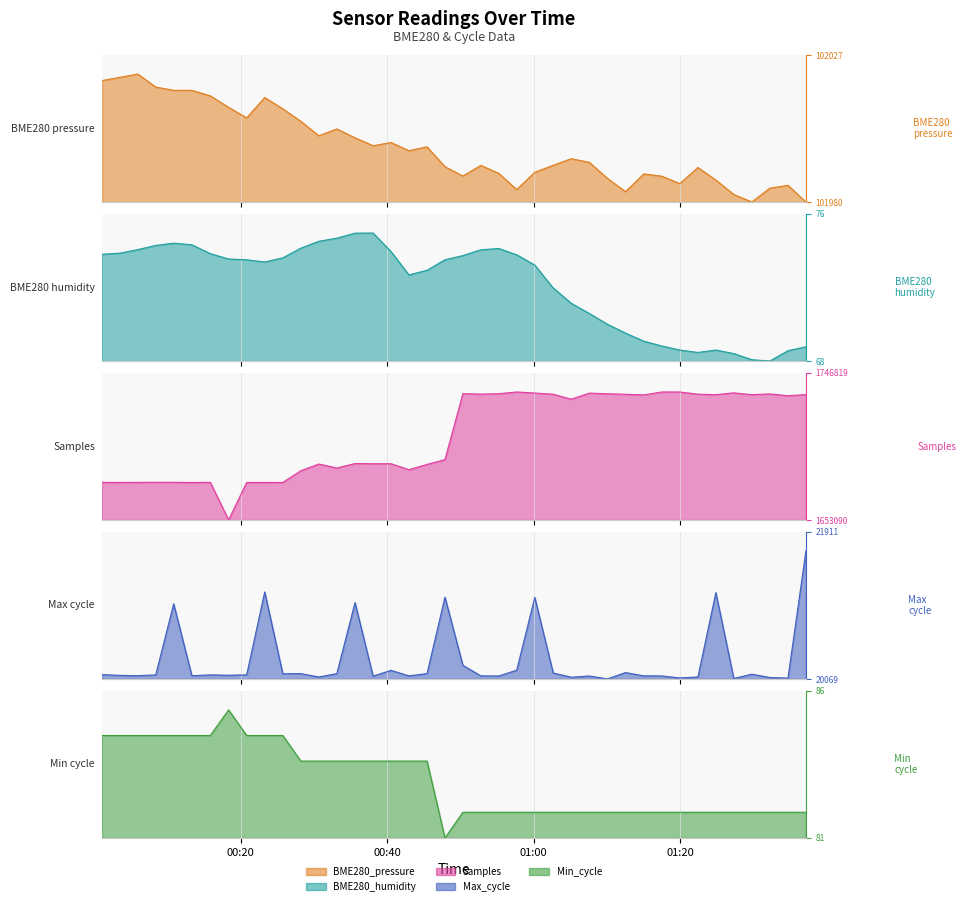

What are all the series names shown in the legend?

BME280_pressure, BME280_humidity, Samples, Max_cycle, Min_cycle